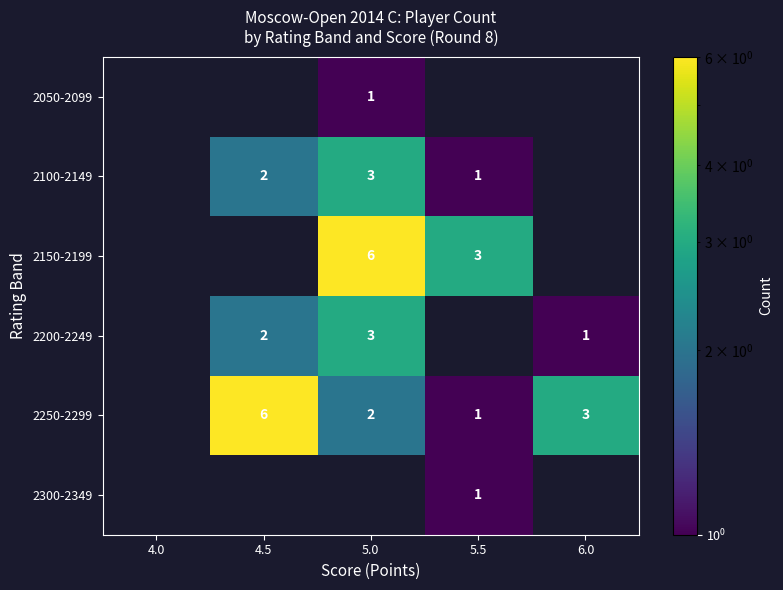

Is the value of 2100-2149 at 5.0 greater than the value of 2200-2249 at 6.0?

Yes